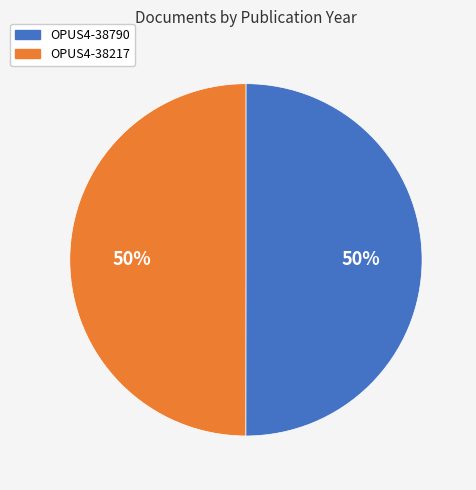

True or false: OPUS4-38217 accounts for 57% of the total.

False